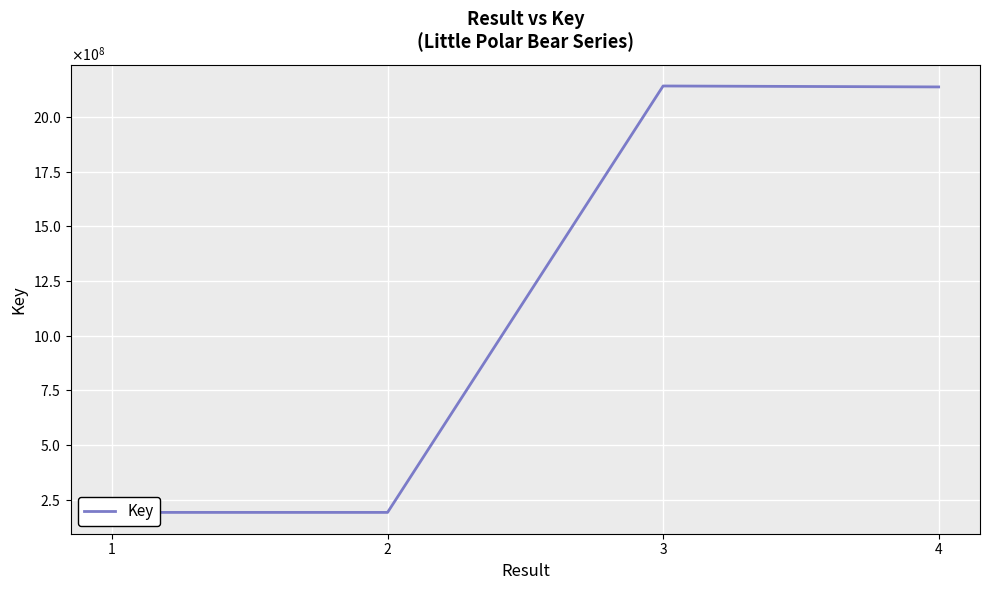

What is the smallest value displayed?

191230913